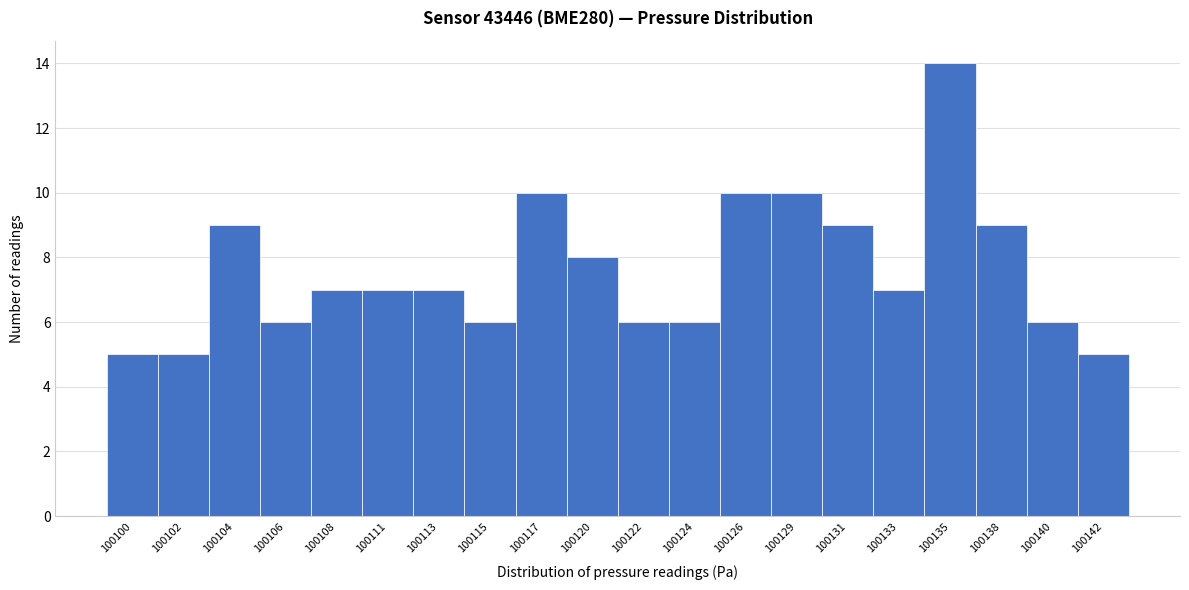

Reading right to left, transcribe all the data shown in this chart.

5	6	9	14	7	9	10	10	6	6	8	10	6	7	7	7	6	9	5	5